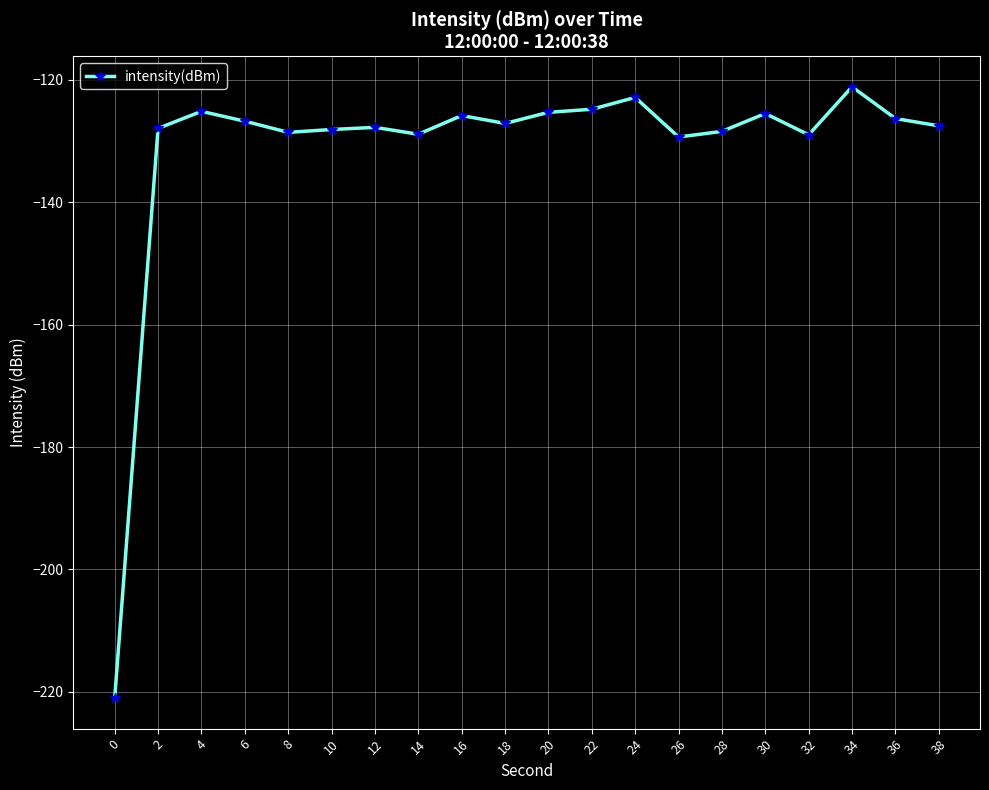

What is the value of the 4th point from the left?

-126.8